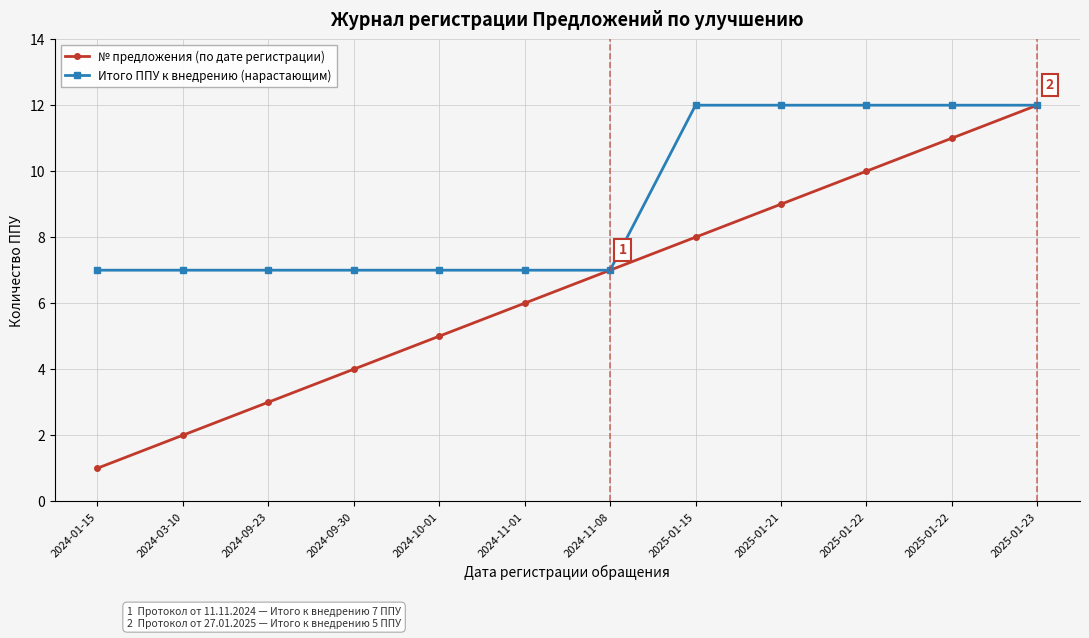

Reading left to right, what are all the values shown in this chart?

№ предложения (по дате регистрации): 1	2	3	4	5	6	7	8	9	10	11	12
Итого ППУ к внедрению (нарастающим): 7	7	7	7	7	7	7	12	12	12	12	12